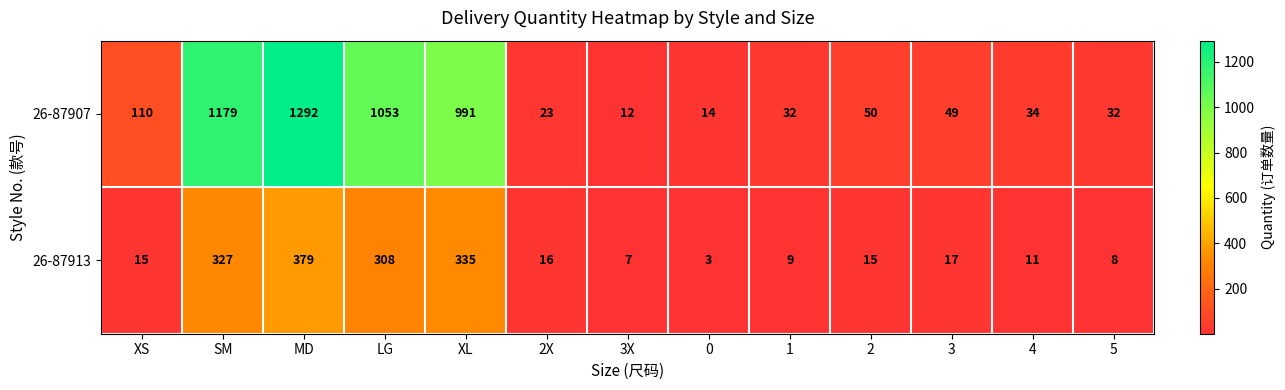

What is the difference between the highest and lowest values at MD?

913